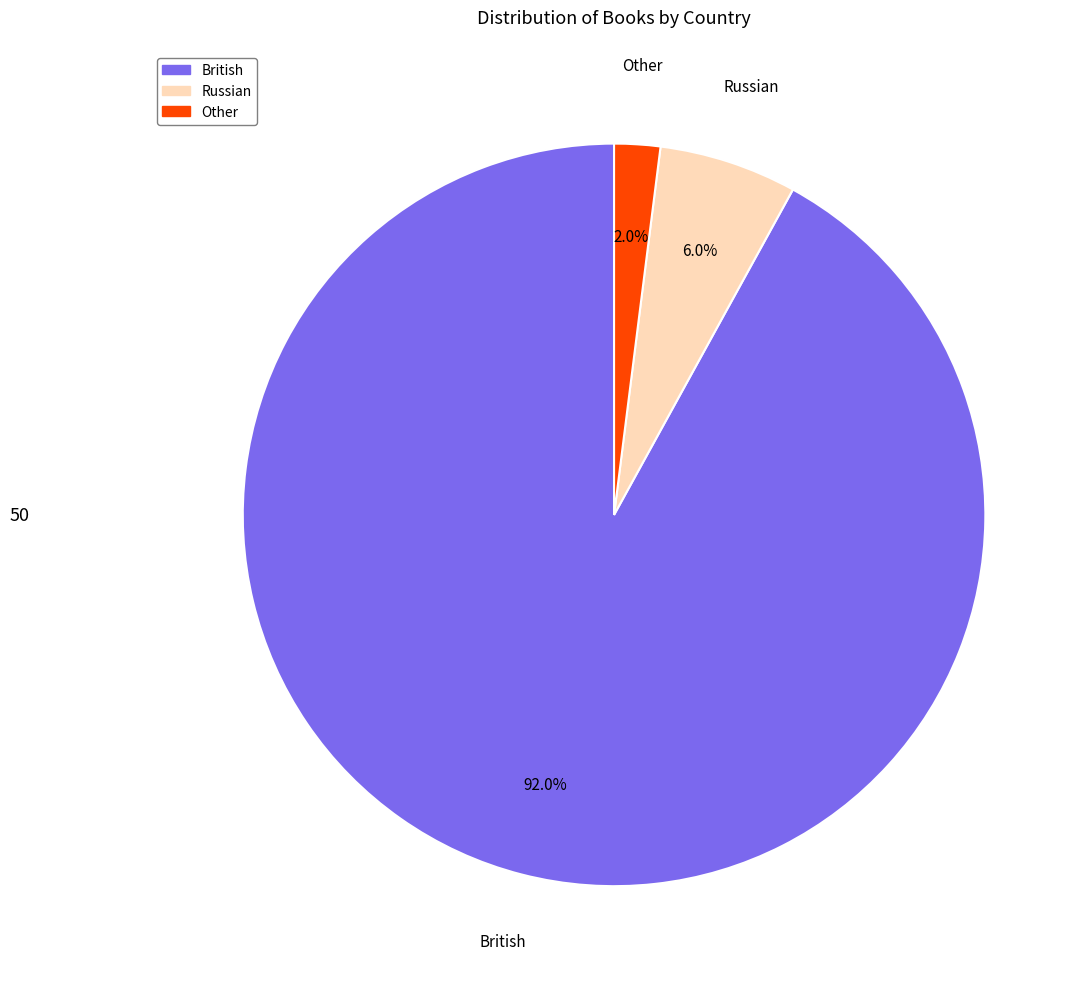

Count the number of slices in the pie.

3